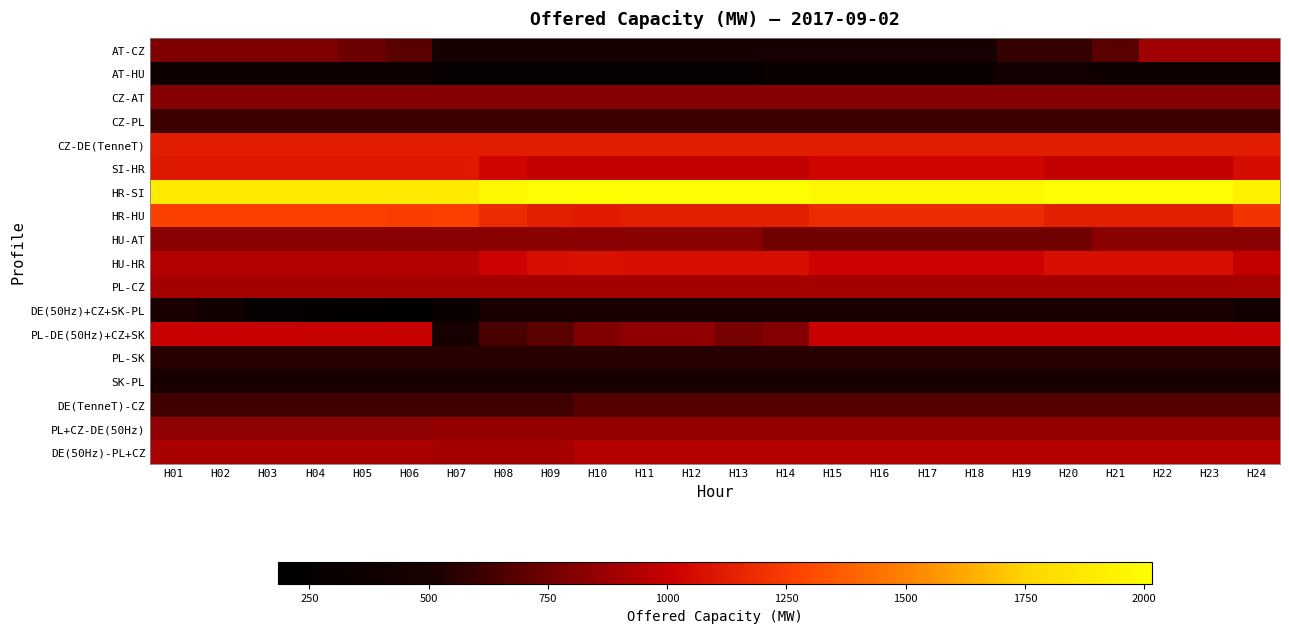

Reading left to right, extract all data points from this chart.

AT-CZ: H01=788	H02=788	H03=788	H04=788	H05=738	H06=688	H07=488	H08=488	H09=488	H10=488	H11=488	H12=488	H13=488	H14=488	H15=488	H16=488	H17=488	H18=488	H19=588	H20=588	H21=688	H22=888	H23=888	H24=888
AT-HU: H01=372	H02=372	H03=372	H04=372	H05=372	H06=372	H07=272	H08=272	H09=272	H10=272	H11=272	H12=272	H13=272	H14=342	H15=342	H16=342	H17=342	H18=342	H19=442	H20=442	H21=372	H22=372	H23=372	H24=372
CZ-AT: H01=812	H02=812	H03=812	H04=812	H05=812	H06=812	H07=812	H08=812	H09=812	H10=812	H11=812	H12=812	H13=812	H14=812	H15=812	H16=812	H17=812	H18=812	H19=812	H20=812	H21=812	H22=812	H23=812	H24=812
CZ-PL: H01=600	H02=600	H03=600	H04=600	H05=600	H06=600	H07=600	H08=600	H09=600	H10=600	H11=600	H12=600	H13=600	H14=600	H15=600	H16=600	H17=600	H18=600	H19=600	H20=600	H21=600	H22=600	H23=600	H24=600
CZ-DE(TenneT): H01=1127	H02=1127	H03=1127	H04=1127	H05=1127	H06=1127	H07=1127	H08=1127	H09=1127	H10=1127	H11=1127	H12=1127	H13=1127	H14=1127	H15=1127	H16=1127	H17=1127	H18=1127	H19=1127	H20=1127	H21=1127	H22=1127	H23=1127	H24=1127
SI-HR: H01=1109	H02=1109	H03=1109	H04=1109	H05=1109	H06=1109	H07=1109	H08=1029	H09=984	H10=984	H11=984	H12=984	H13=985	H14=985	H15=1030	H16=1030	H17=1030	H18=1030	H19=1030	H20=985	H21=985	H22=985	H23=984	H24=1064
HR-SI: H01=1891	H02=1891	H03=1891	H04=1891	H05=1891	H06=1891	H07=1891	H08=1971	H09=2016	H10=2016	H11=2016	H12=2016	H13=2015	H14=2015	H15=1970	H16=1970	H17=1970	H18=1970	H19=1970	H20=2015	H21=2015	H22=2015	H23=2016	H24=1936
HR-HU: H01=1260	H02=1260	H03=1260	H04=1260	H05=1258	H06=1255	H07=1258	H08=1180	H09=1135	H10=1119	H11=1135	H12=1135	H13=1135	H14=1135	H15=1180	H16=1180	H17=1180	H18=1180	H19=1180	H20=1135	H21=1135	H22=1135	H23=1135	H24=1215
HU-AT: H01=828	H02=828	H03=828	H04=828	H05=828	H06=828	H07=828	H08=828	H09=828	H10=828	H11=828	H12=828	H13=828	H14=758	H15=758	H16=758	H17=758	H18=758	H19=758	H20=758	H21=828	H22=828	H23=828	H24=828
HU-HR: H01=940	H02=940	H03=940	H04=940	H05=942	H06=945	H07=942	H08=1020	H09=1065	H10=1081	H11=1065	H12=1065	H13=1065	H14=1065	H15=1020	H16=1020	H17=1020	H18=1020	H19=1020	H20=1065	H21=1065	H22=1065	H23=1065	H24=985
PL-CZ: H01=900	H02=900	H03=900	H04=900	H05=900	H06=900	H07=900	H08=900	H09=900	H10=900	H11=900	H12=900	H13=900	H14=900	H15=900	H16=900	H17=900	H18=900	H19=900	H20=900	H21=900	H22=900	H23=900	H24=900
DE(50Hz)+CZ+SK-PL: H01=500	H02=413	H03=291	H04=248	H05=233	H06=185	H07=320	H08=500	H09=500	H10=500	H11=500	H12=500	H13=500	H14=500	H15=500	H16=500	H17=500	H18=500	H19=500	H20=500	H21=500	H22=500	H23=500	H24=428
PL-DE(50Hz)+CZ+SK: H01=1000	H02=1000	H03=1000	H04=1000	H05=1000	H06=1000	H07=474	H08=643	H09=692	H10=795	H11=839	H12=838	H13=771	H14=807	H15=1000	H16=1000	H17=1000	H18=1000	H19=1000	H20=999	H21=1000	H22=1000	H23=1000	H24=1000
PL-SK: H01=550	H02=550	H03=550	H04=550	H05=550	H06=550	H07=550	H08=550	H09=550	H10=550	H11=550	H12=550	H13=550	H14=550	H15=550	H16=550	H17=550	H18=550	H19=550	H20=550	H21=550	H22=550	H23=550	H24=550
SK-PL: H01=500	H02=500	H03=500	H04=500	H05=500	H06=500	H07=500	H08=500	H09=500	H10=500	H11=500	H12=500	H13=500	H14=500	H15=500	H16=500	H17=500	H18=500	H19=500	H20=500	H21=500	H22=500	H23=500	H24=500
DE(TenneT)-CZ: H01=623	H02=623	H03=623	H04=623	H05=623	H06=623	H07=623	H08=623	H09=623	H10=673	H11=673	H12=673	H13=673	H14=673	H15=673	H16=673	H17=673	H18=673	H19=673	H20=673	H21=673	H22=673	H23=673	H24=673
PL+CZ-DE(50Hz): H01=841	H02=841	H03=841	H04=841	H05=841	H06=841	H07=851	H08=851	H09=851	H10=851	H11=851	H12=851	H13=851	H14=851	H15=851	H16=851	H17=851	H18=851	H19=851	H20=851	H21=851	H22=851	H23=851	H24=851
DE(50Hz)-PL+CZ: H01=909	H02=909	H03=909	H04=909	H05=909	H06=909	H07=899	H08=899	H09=899	H10=949	H11=949	H12=949	H13=949	H14=949	H15=949	H16=949	H17=949	H18=949	H19=949	H20=949	H21=949	H22=949	H23=949	H24=949